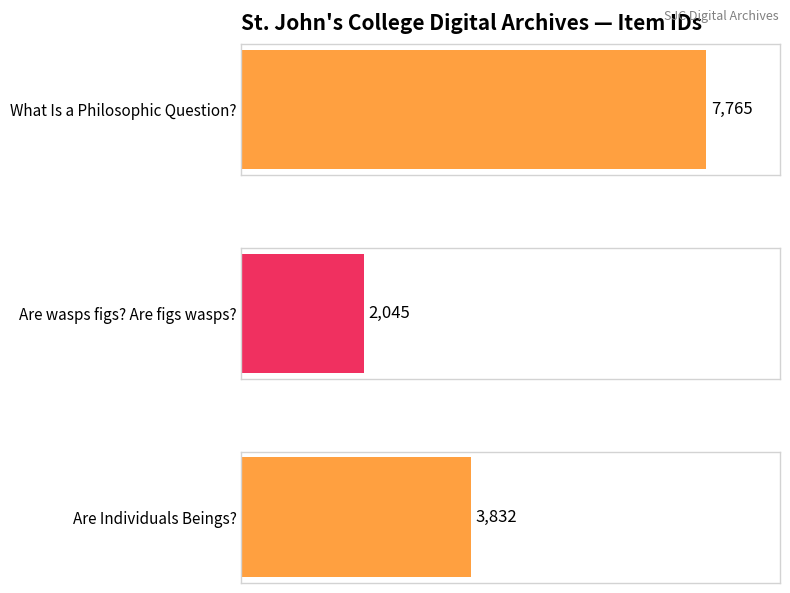

Is it true that the value at What Is a Philosophic Question? is 7765?

True